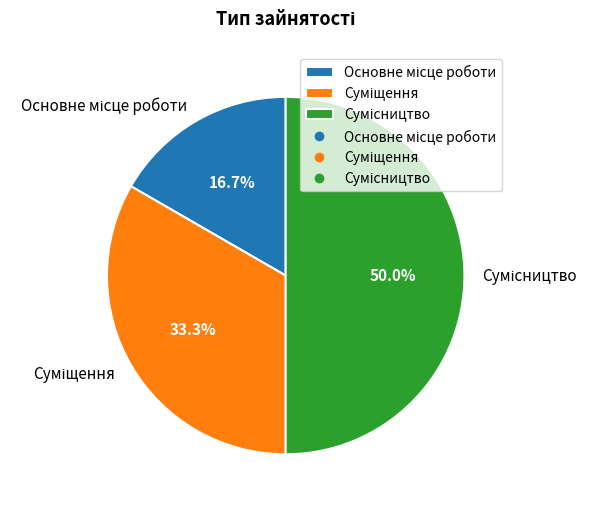

Which has a higher value, Суміщення or Основне місце роботи?

Суміщення